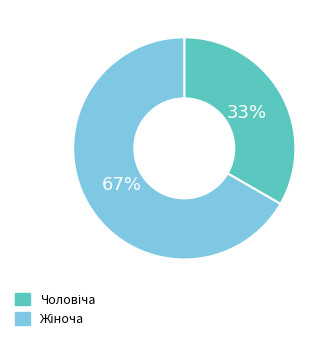

Is there any slice that represents more than half of the pie?

Yes